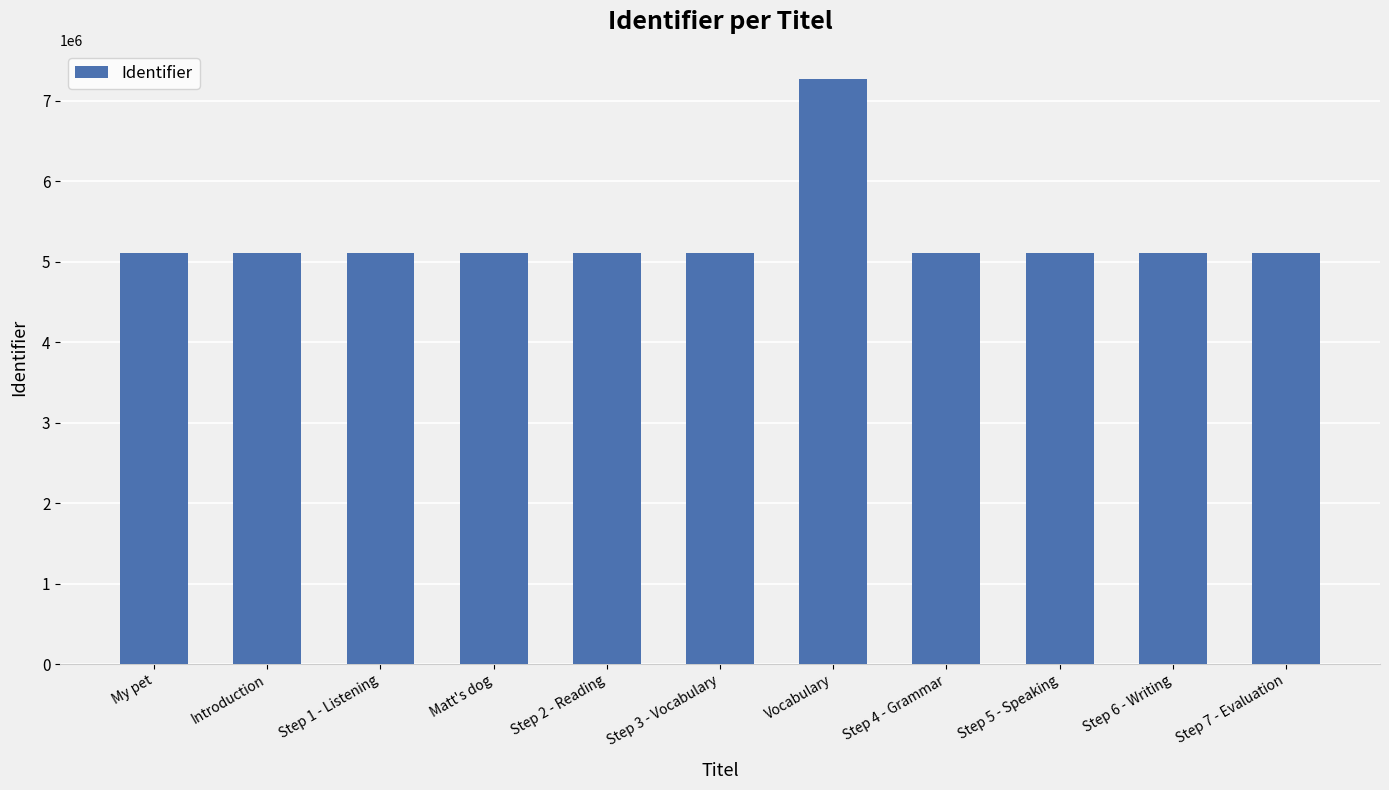

At which category does the chart reach its peak across all series?

Vocabulary